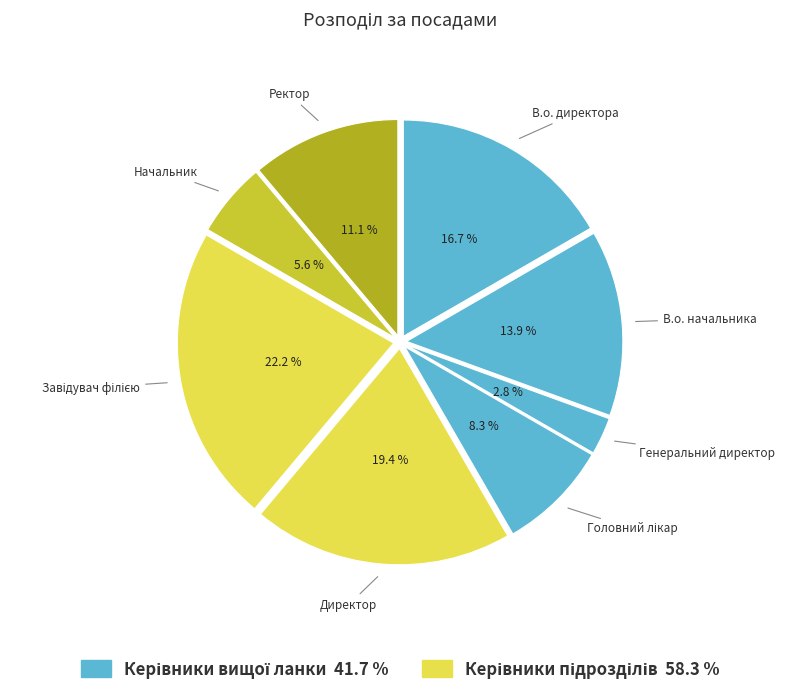

Does any single category account for the majority?

No